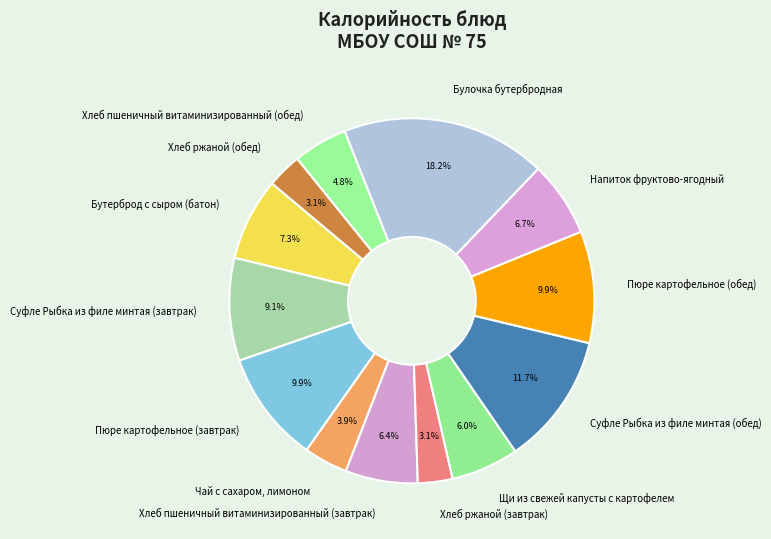

What percentage is NOT represented by Хлеб ржаной (обед)?

96.9%